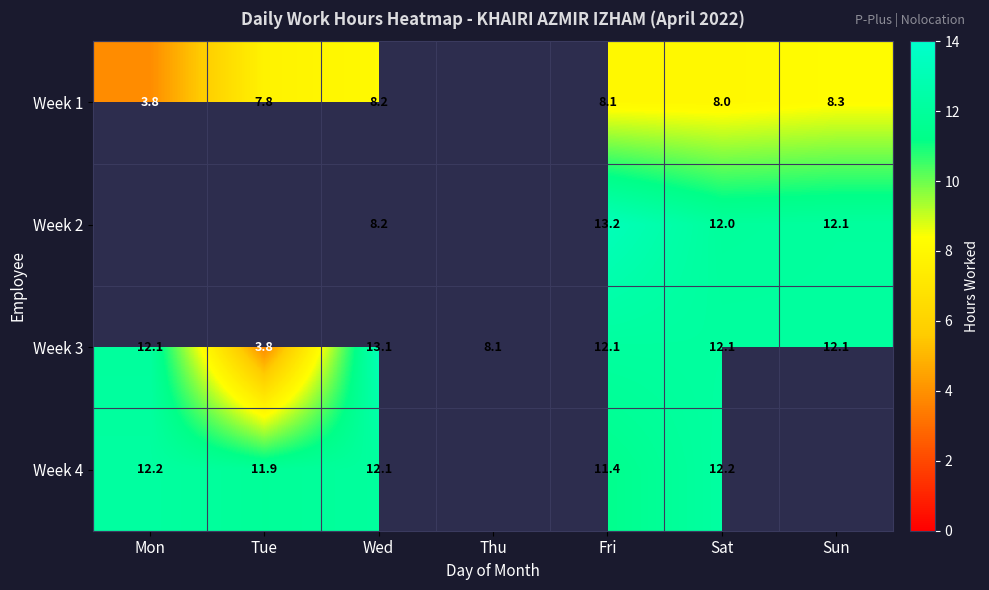

Where is Week 3 nearest to the value 8?

Thu